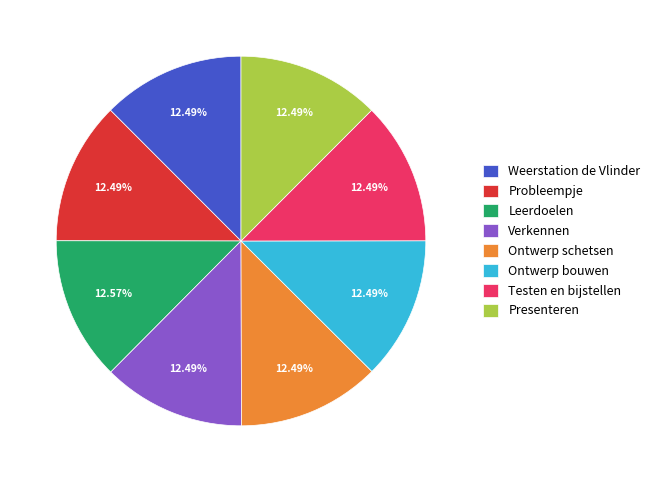

Is the sum of Ontwerp schetsen and Leerdoelen greater than half?

No